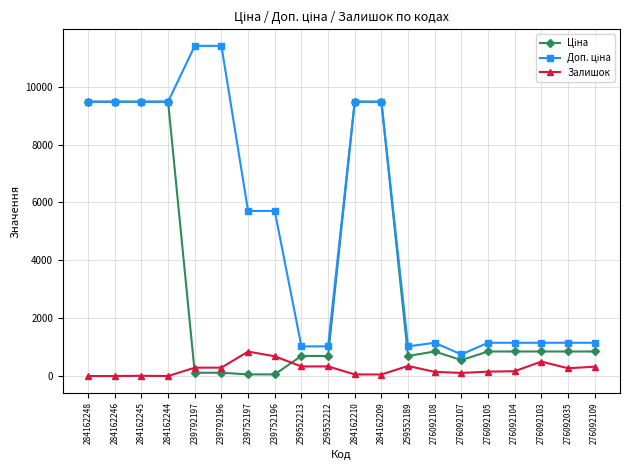

What position from the right is 284162248?

20